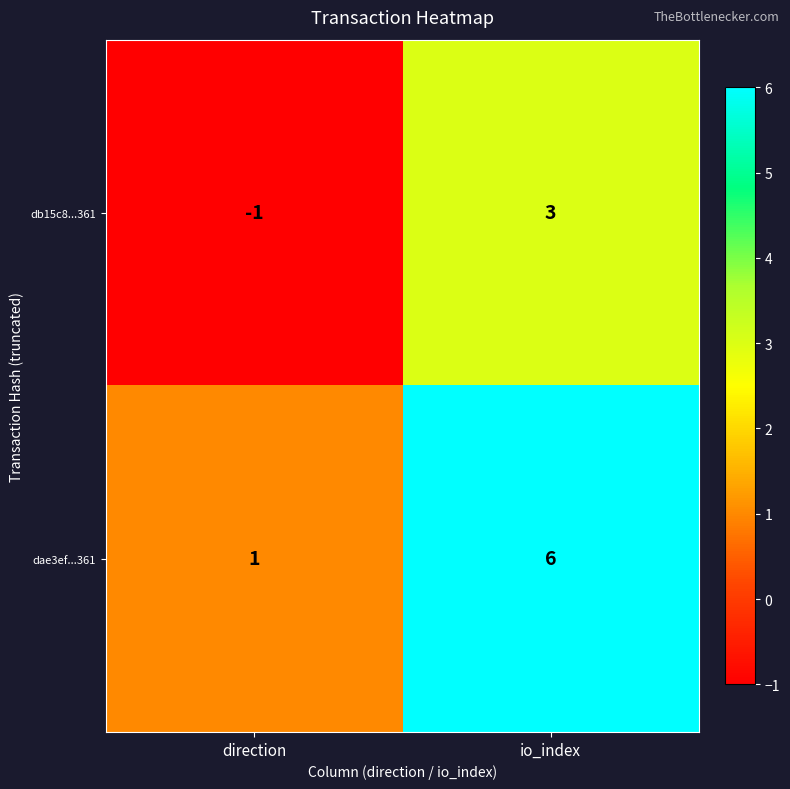

Rank the series at direction from lowest to highest value.

db15c8...361, dae3ef...361